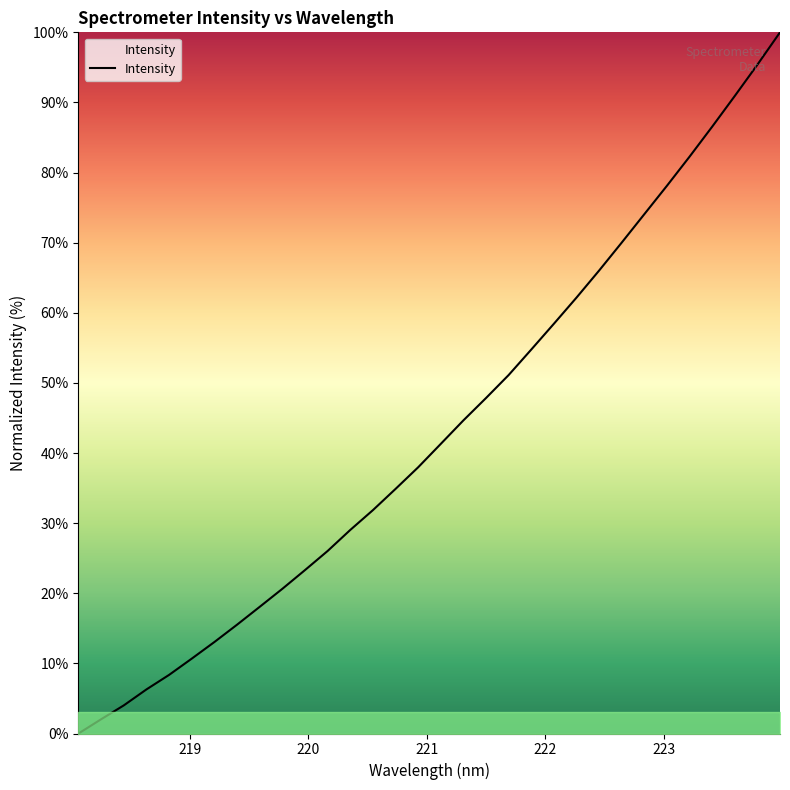

What is the difference between the maximum and minimum values?

100.0